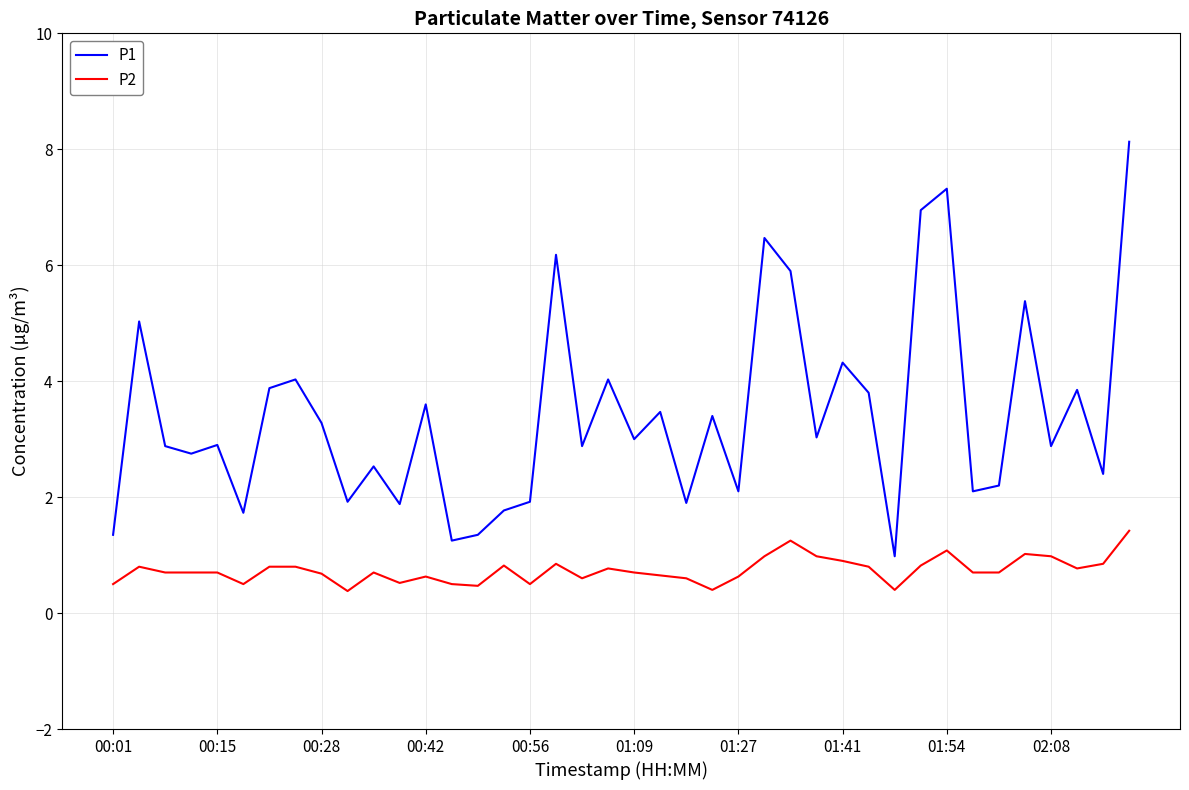

Which series has the largest range (max minus min)?

P1